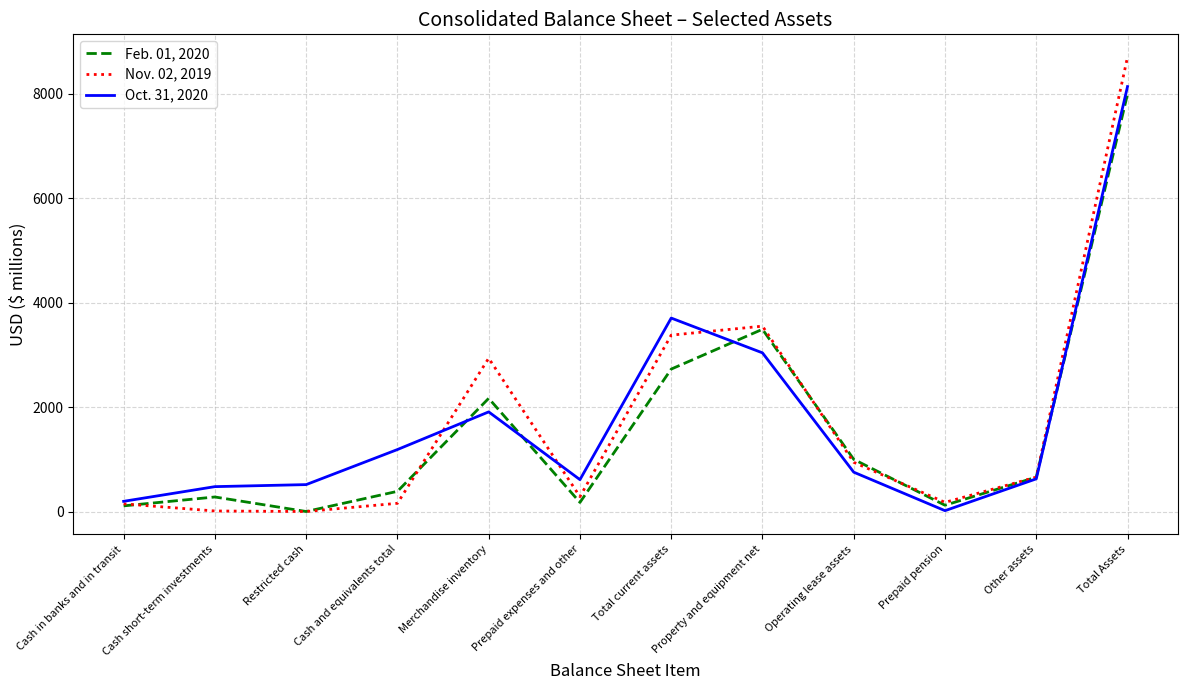

What is the spread (max minus min) of values at Prepaid expenses and other?

436